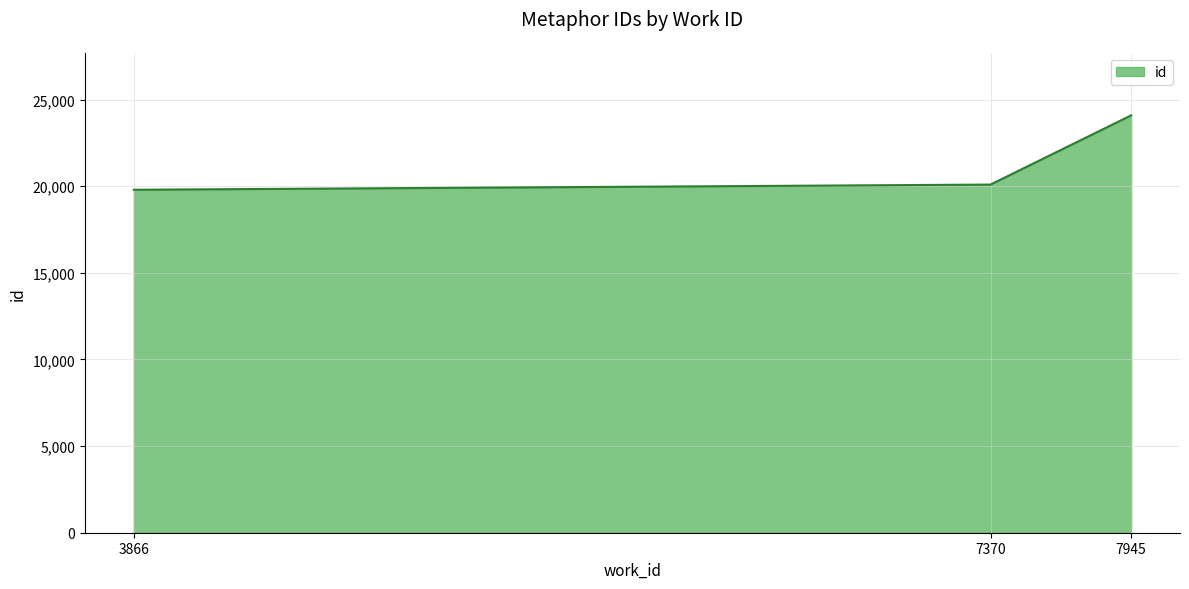

What is the greatest value displayed?

24084